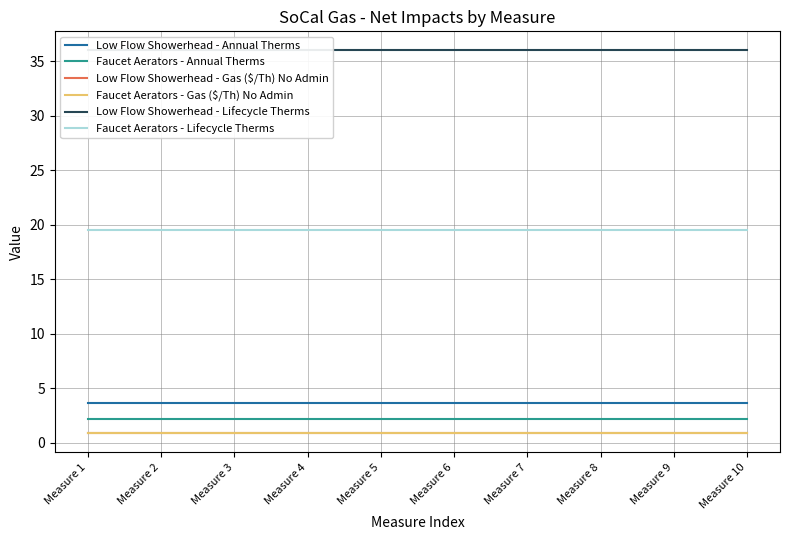

What is the value of the Faucet Aerators - Annual Therms point at the 10th from the left?

2.2